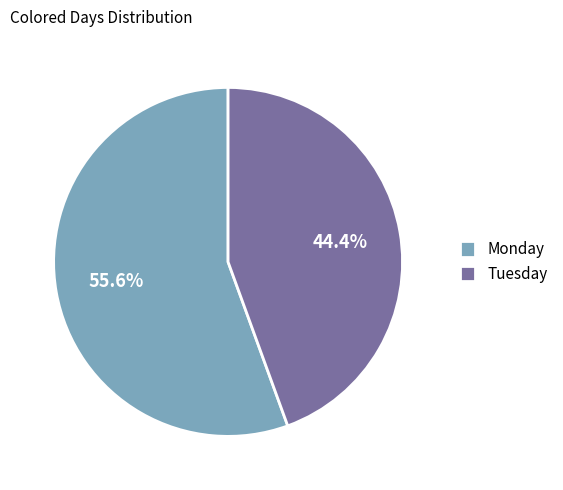

Which slice is the smallest?

Tuesday